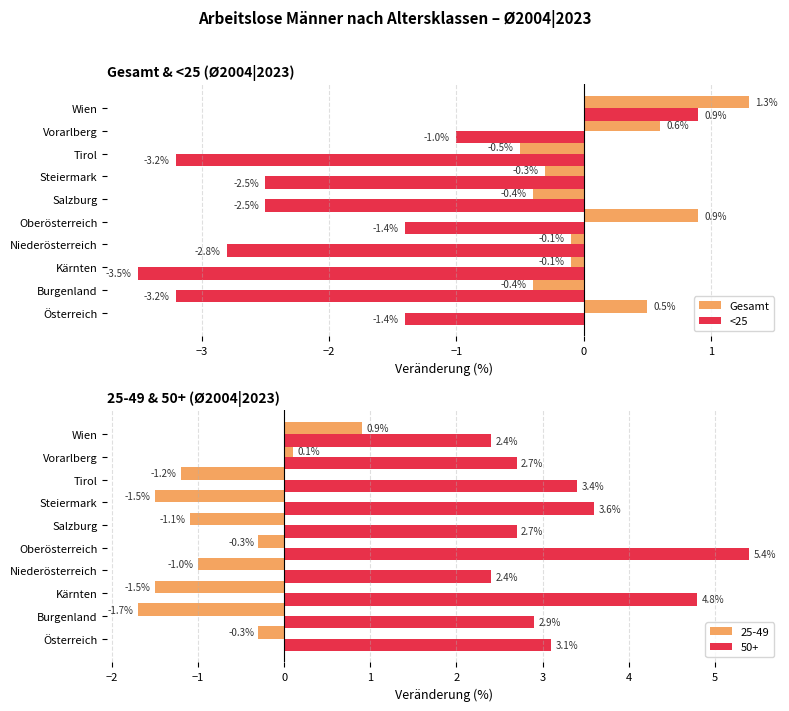

Count the number of categories in the chart.

10